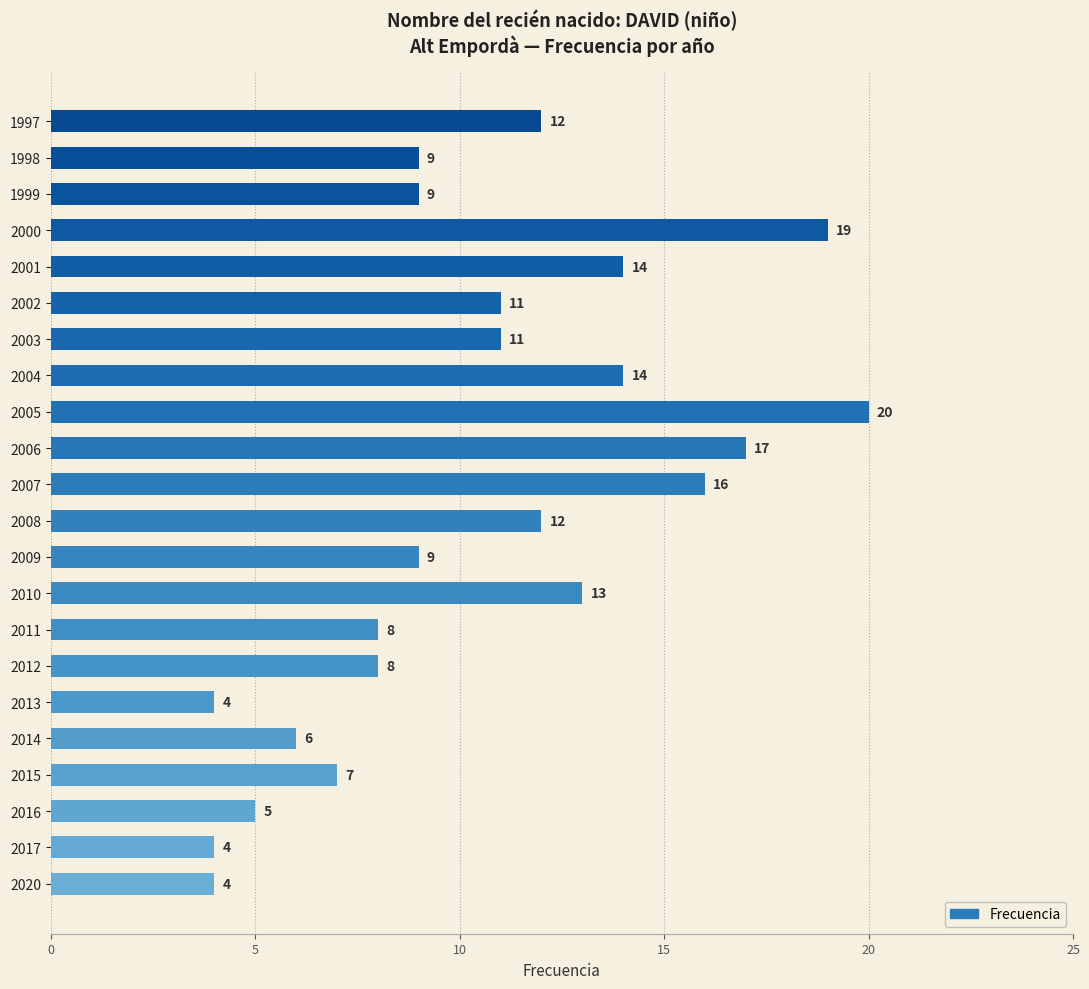

Are the bars horizontal?

Yes